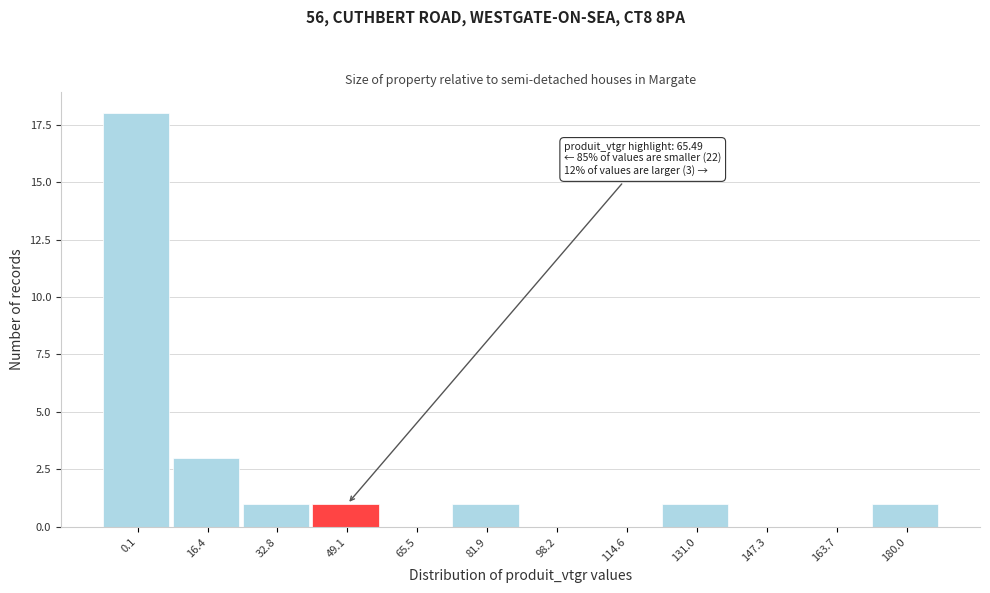

Reading right to left, transcribe all the data shown in this chart.

180.0=1	163.7=0	147.3=0	131.0=1	114.6=0	98.2=0	81.9=1	65.5=0	49.1=1	32.8=1	16.4=3	0.1=18